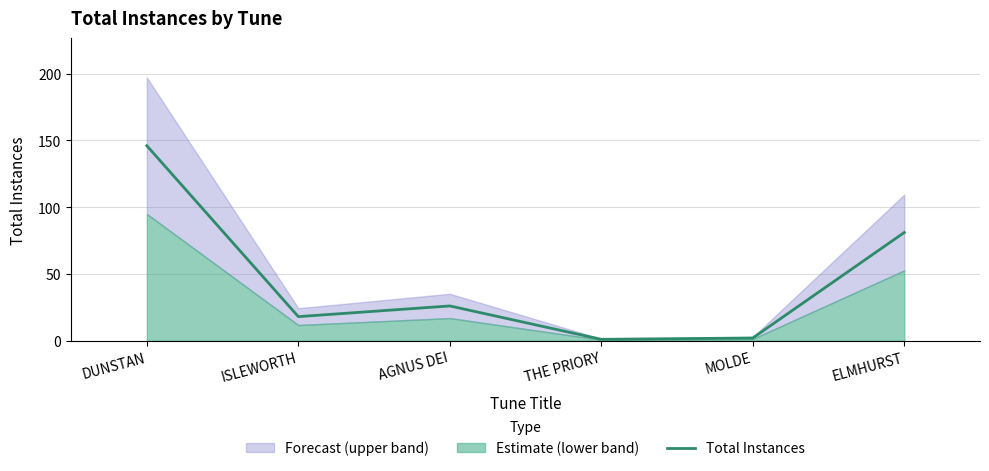

What is the minimum value shown in the chart?

1